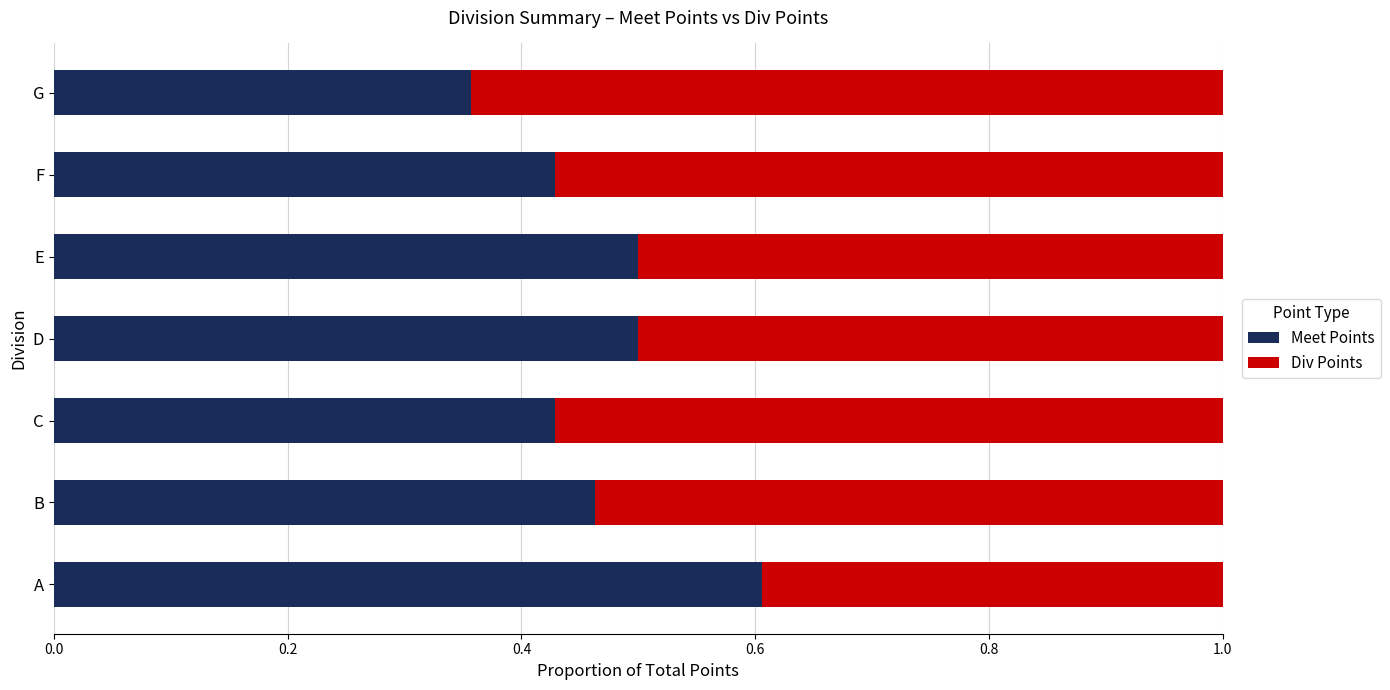

What is the total value across all series at C?

1.0